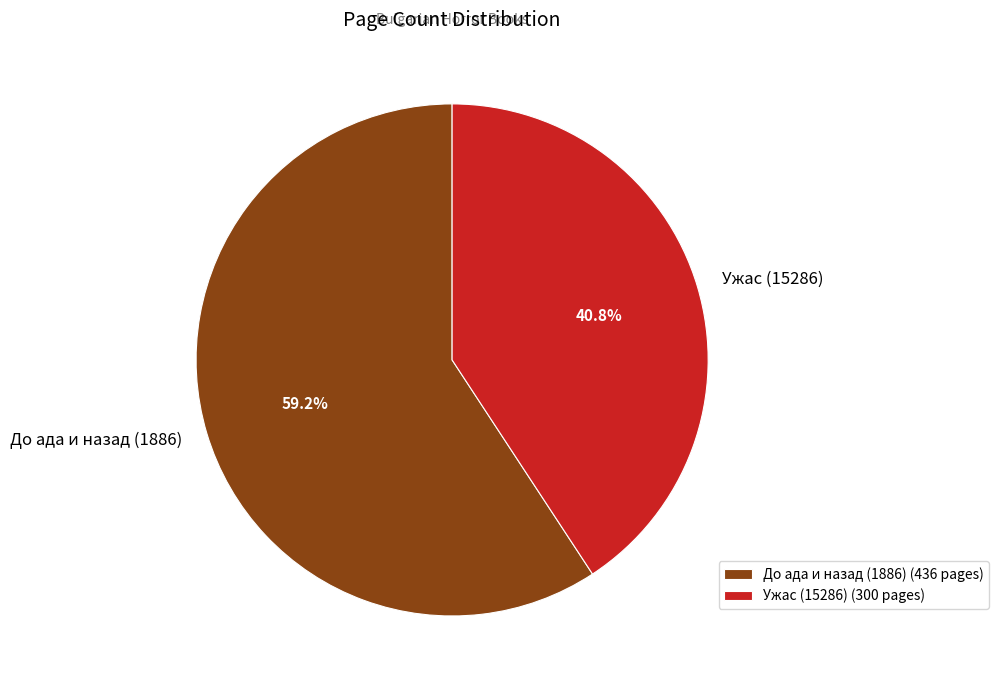

The Ужас (15286) slice represents 30% of the pie. True or false?

False